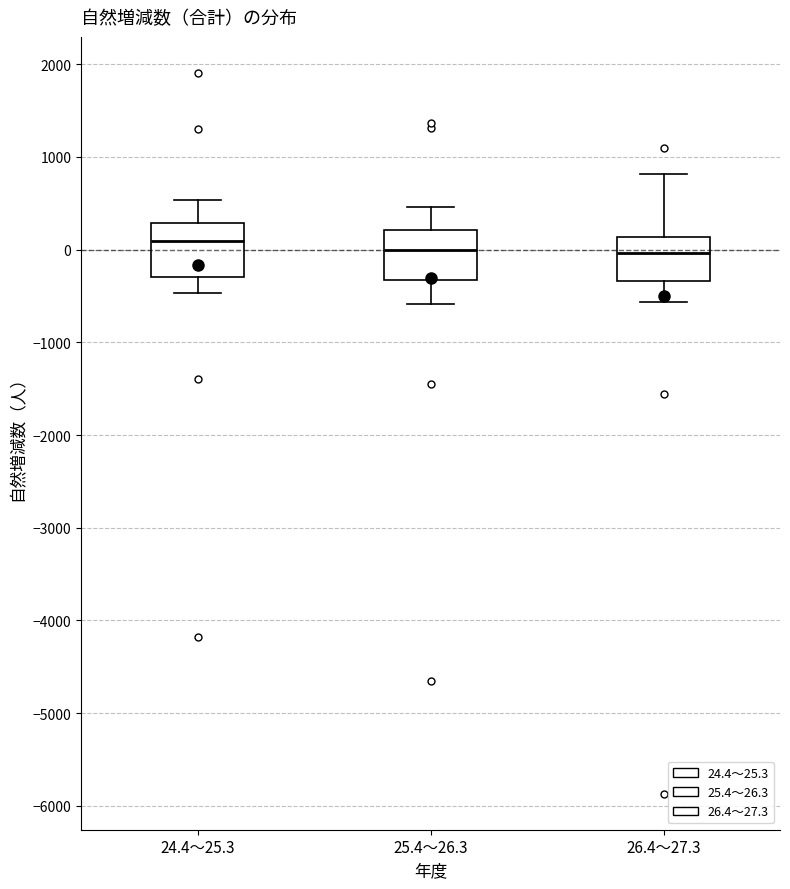

Where is the upper edge of the box for 25.4～26.3 on the y-axis? The values are not printed on the chart, so give them approximately, as read against the axis.

200